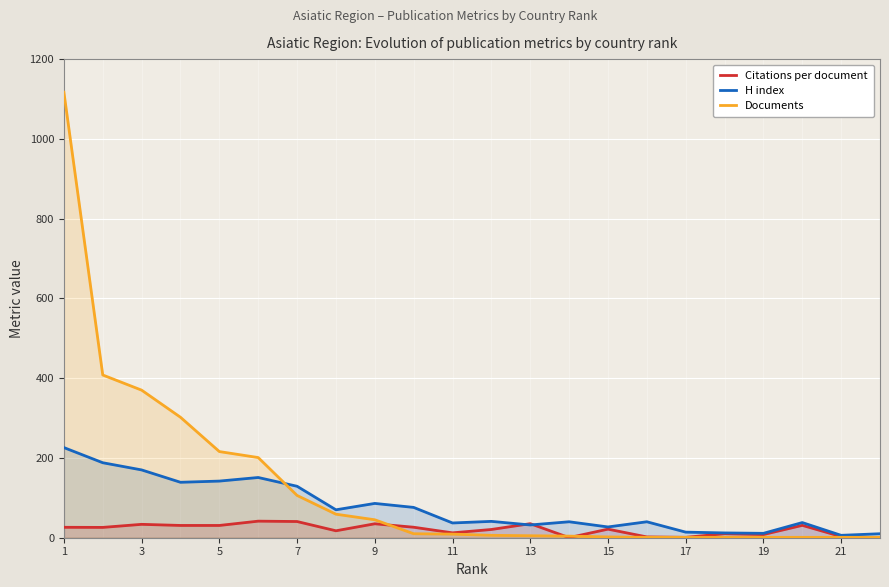

The value of Documents at 7 is 172.3. True or false?

False